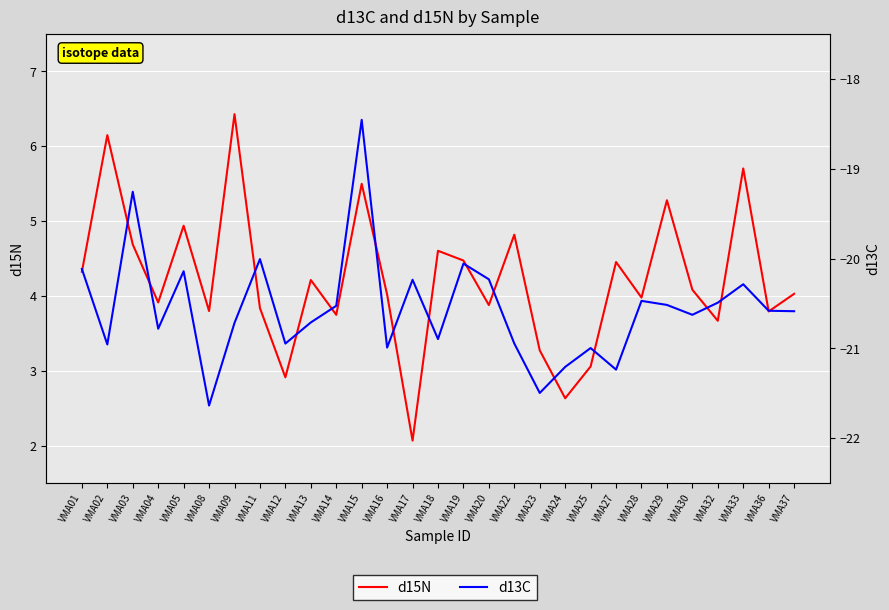

True or false: d13C has a value of -7.5 at VMA20.

False